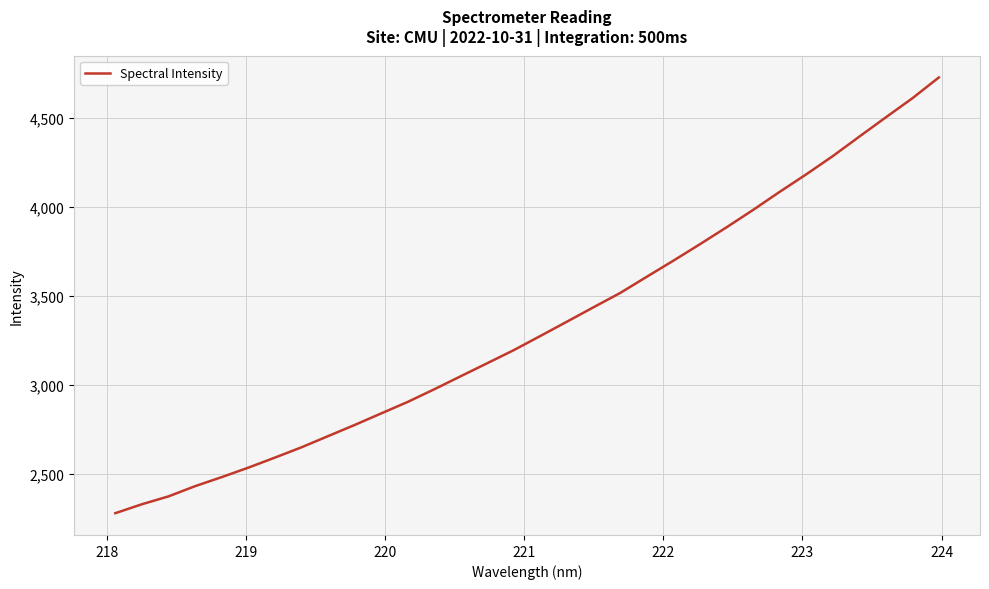

What is the difference between the maximum and minimum values?

2449.6